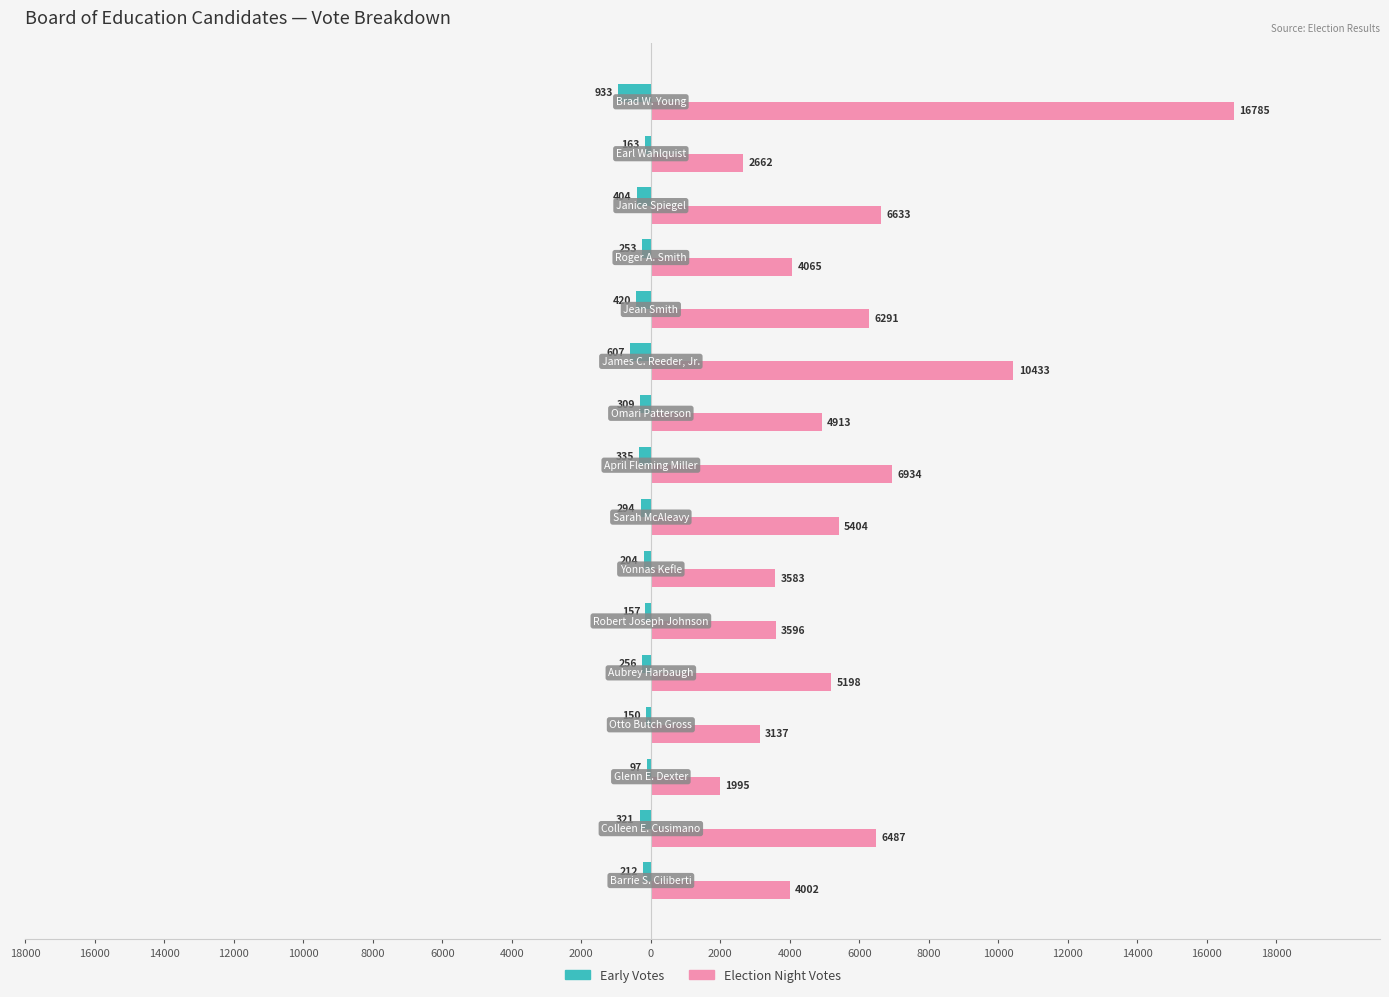

What are all the series names shown in the legend?

Early Votes, Election Night Votes